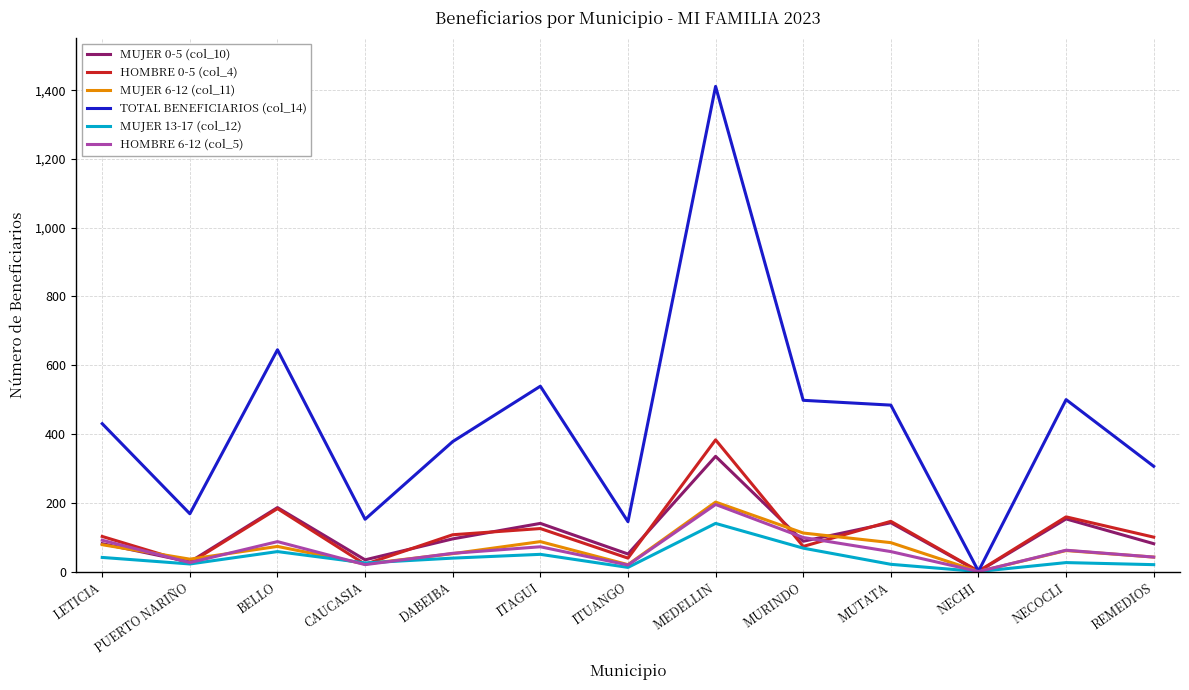

Which series has the largest total across all categories?

TOTAL BENEFICIARIOS (col_14)